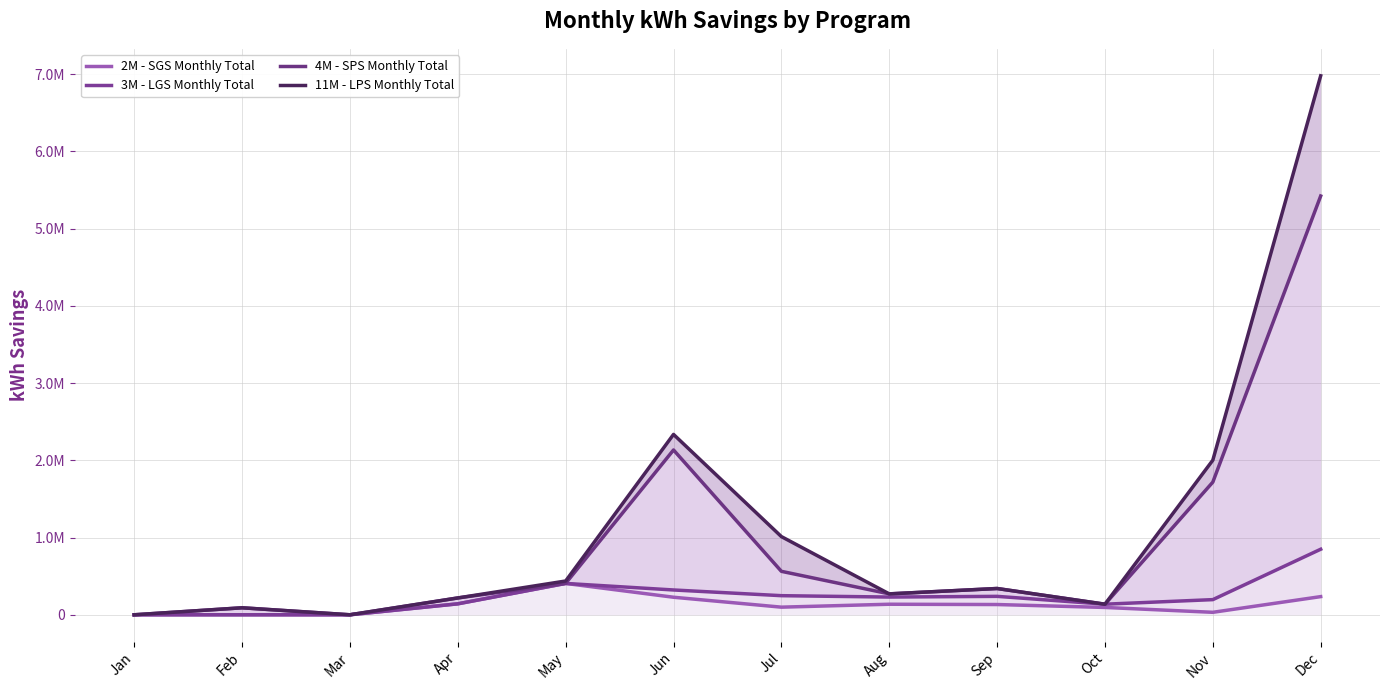

True or false: 3M - LGS Monthly Total and 4M - SPS Monthly Total intersect in this chart.

False